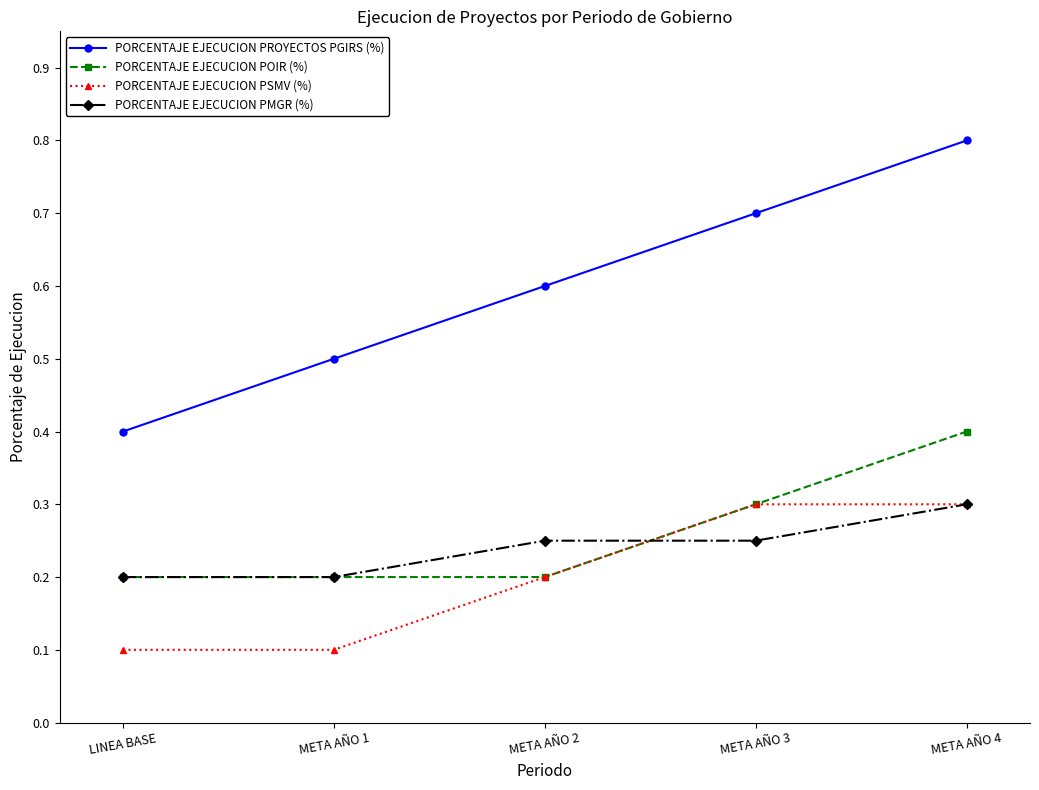

Which category has the highest value in the PORCENTAJE EJECUCION PMGR (%) series?

META AÑO 4